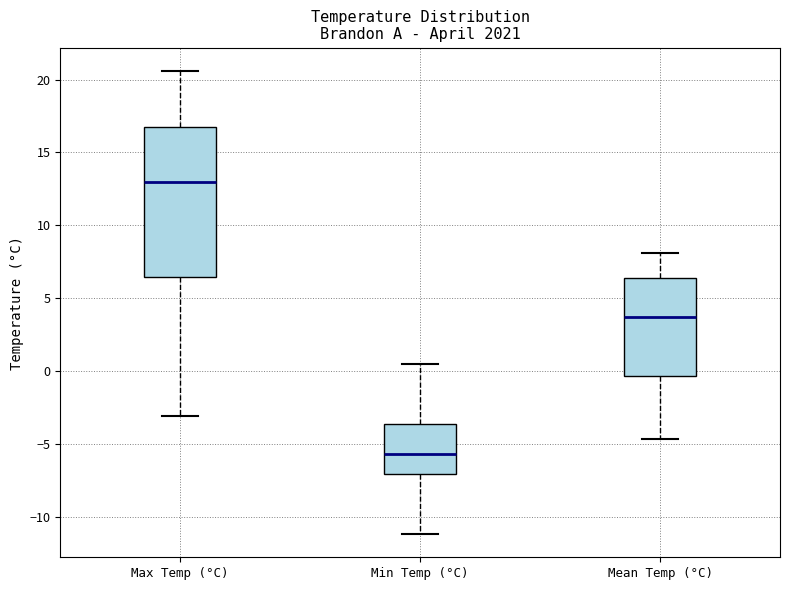

Where does the upper whisker of the box for Mean Temp (°C) end on the y-axis? The values are not printed on the chart, so give them approximately, as read against the axis.

8.0